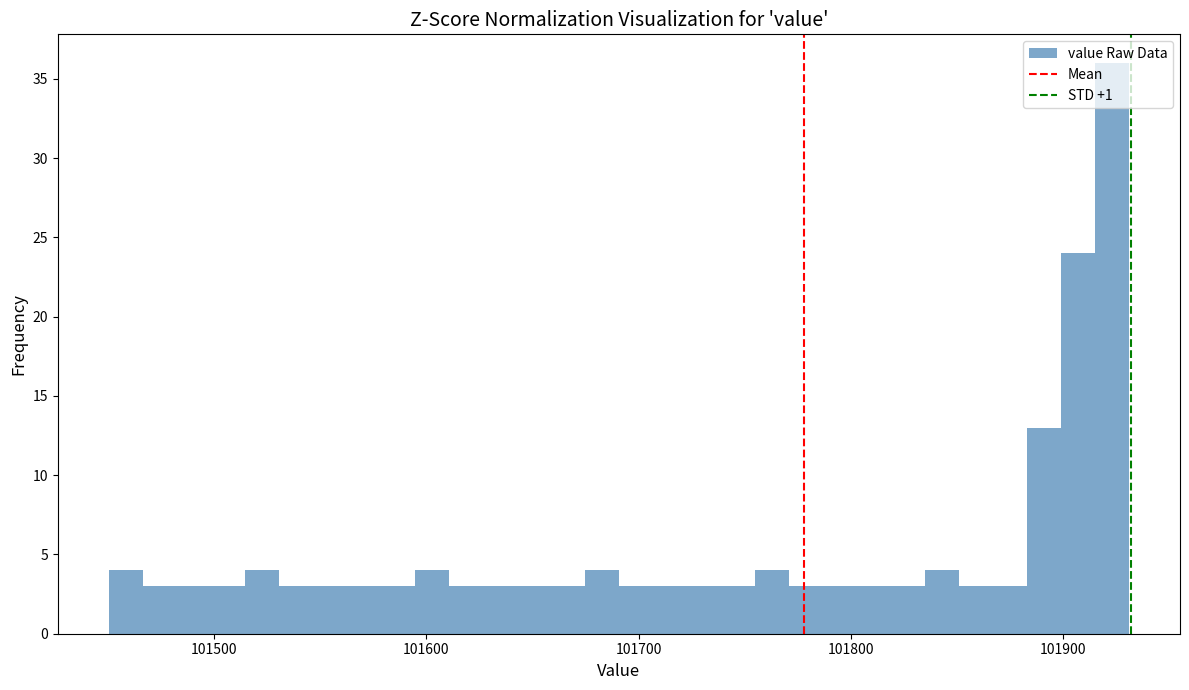

Read against the x-axis, roughly where is the centre of the tallest bar?

101920